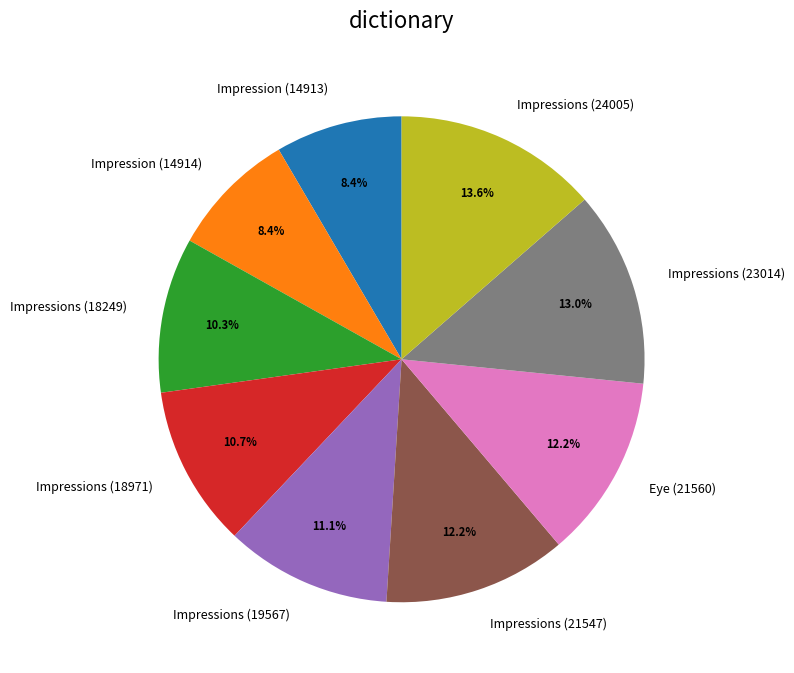

Between Impression (14914) and Impressions (23014), which is larger?

Impressions (23014)